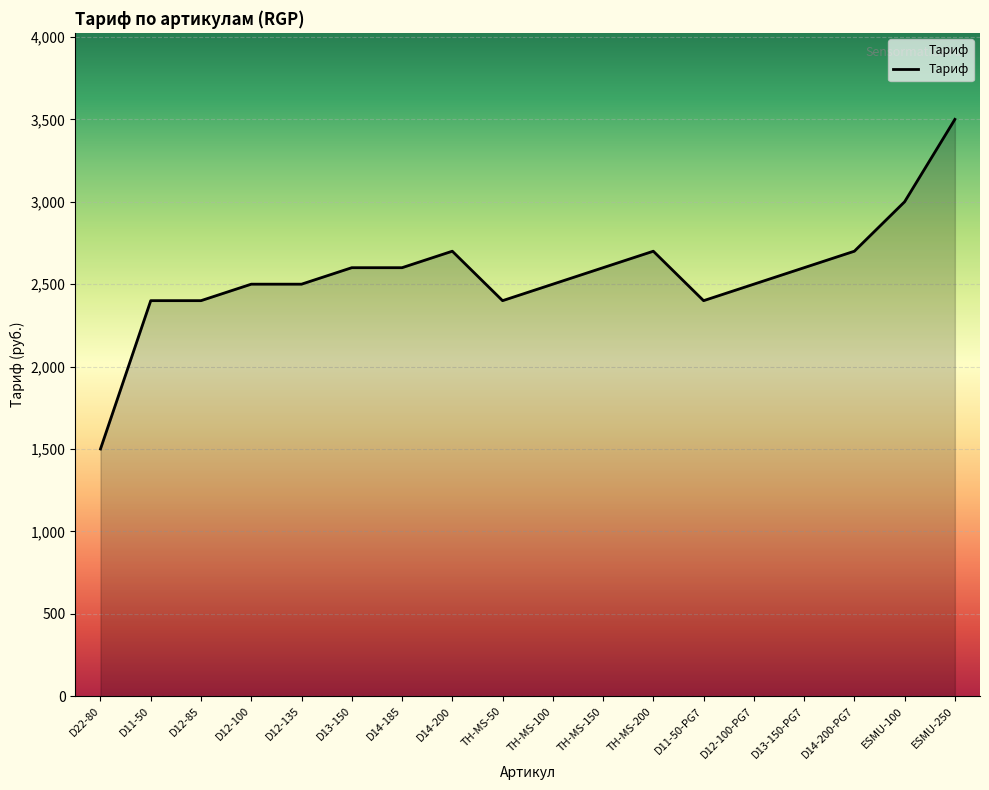

What is the approximate value at D12-85, to the nearest 50?

2400